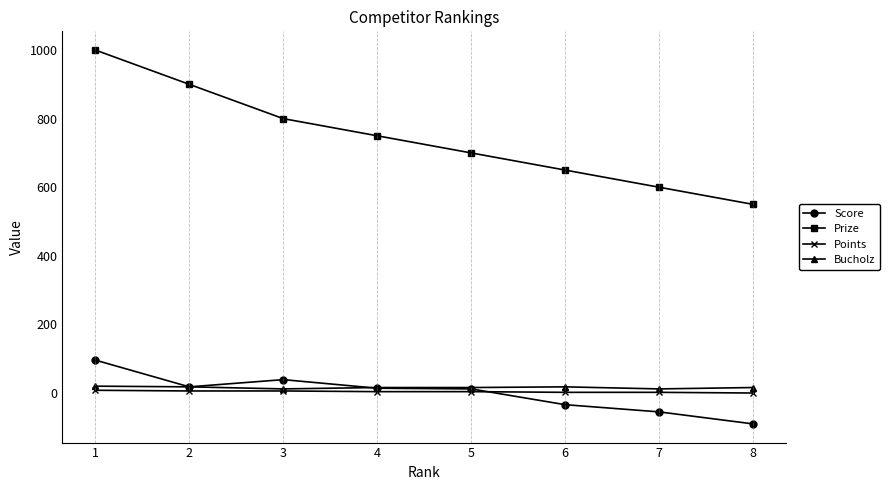

True or false: Prize has more than 2 interior local peaks.

False